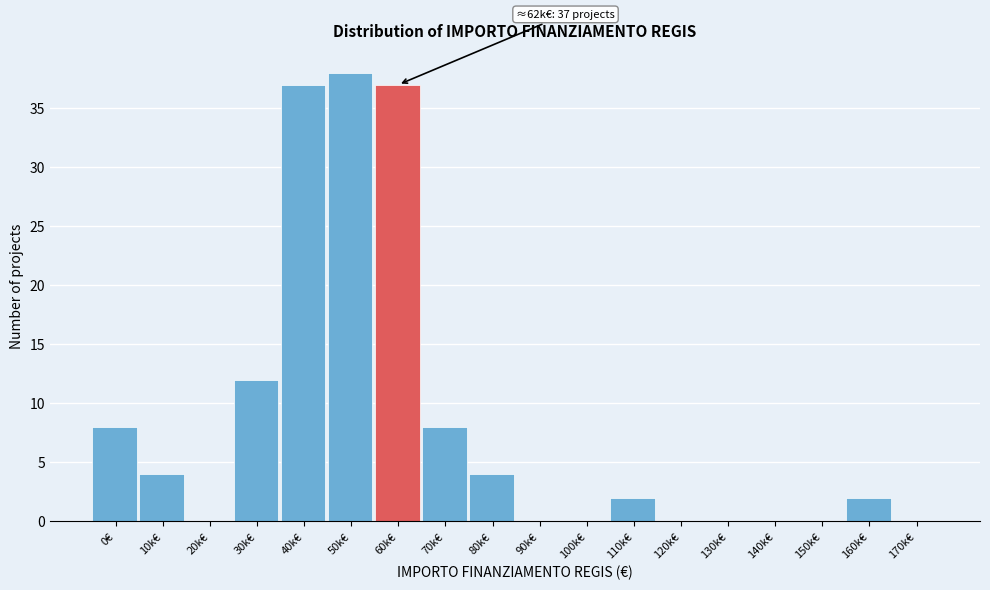

Where is the data nearest to the value 19?

30k€